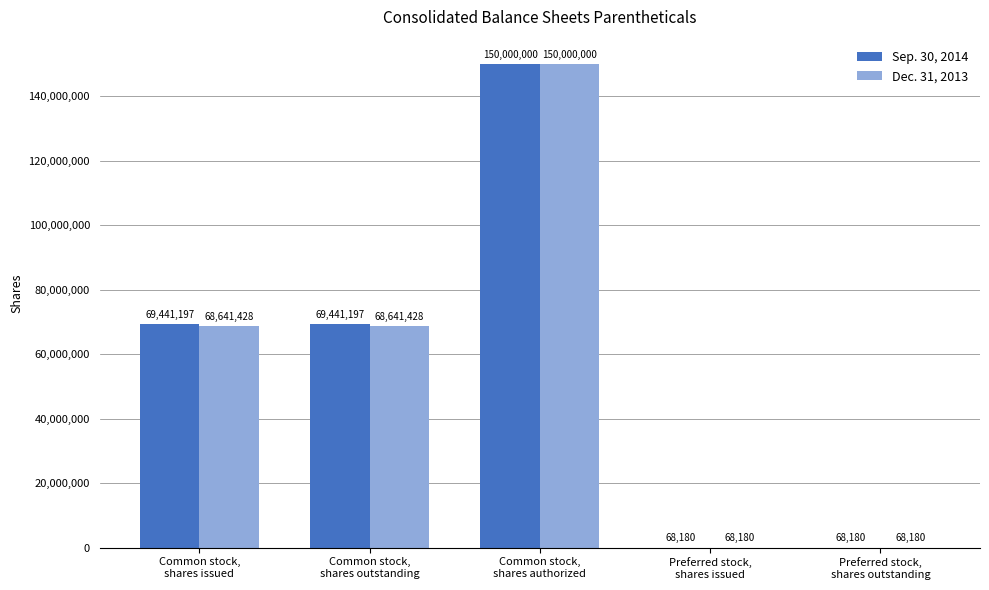

Which series has the largest total across all categories?

Sep. 30, 2014